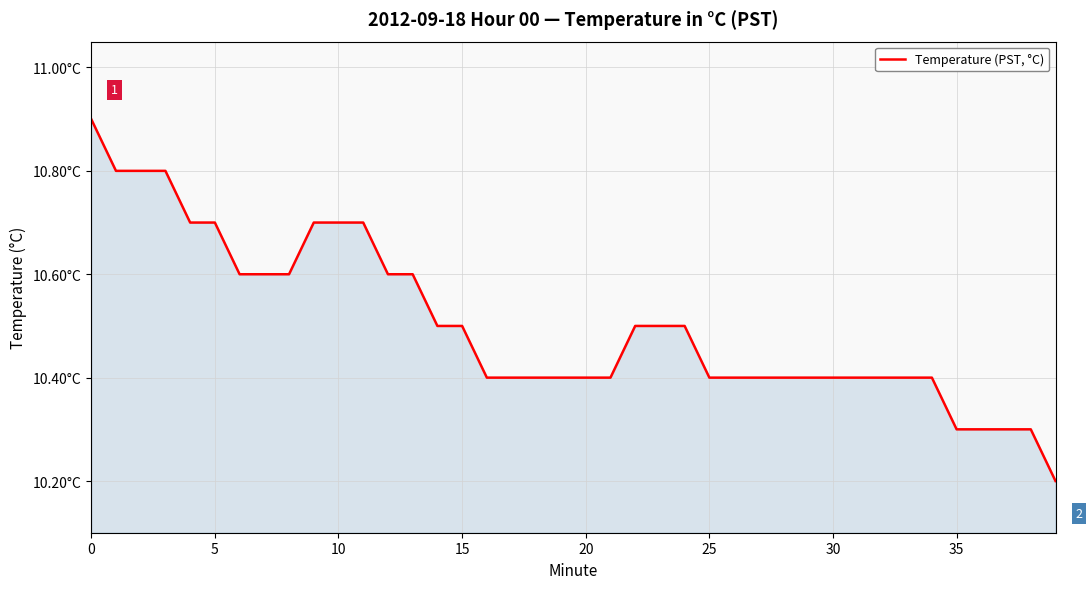

Count the values in the range 10 to 11.

40